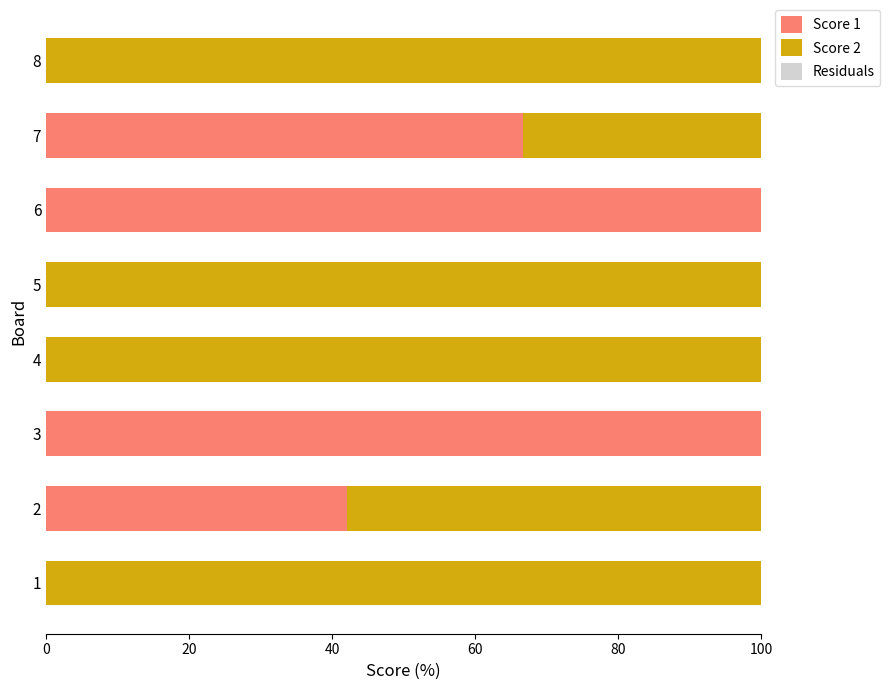

What is the total value across all series at 4?

100.0